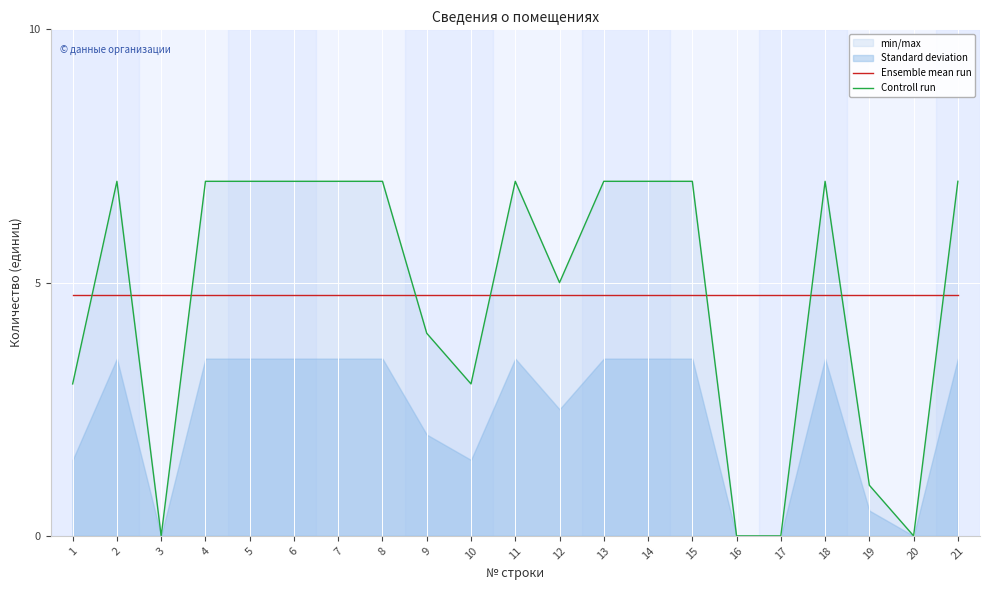

The value of Controll run at 18 is 12.2. True or false?

False